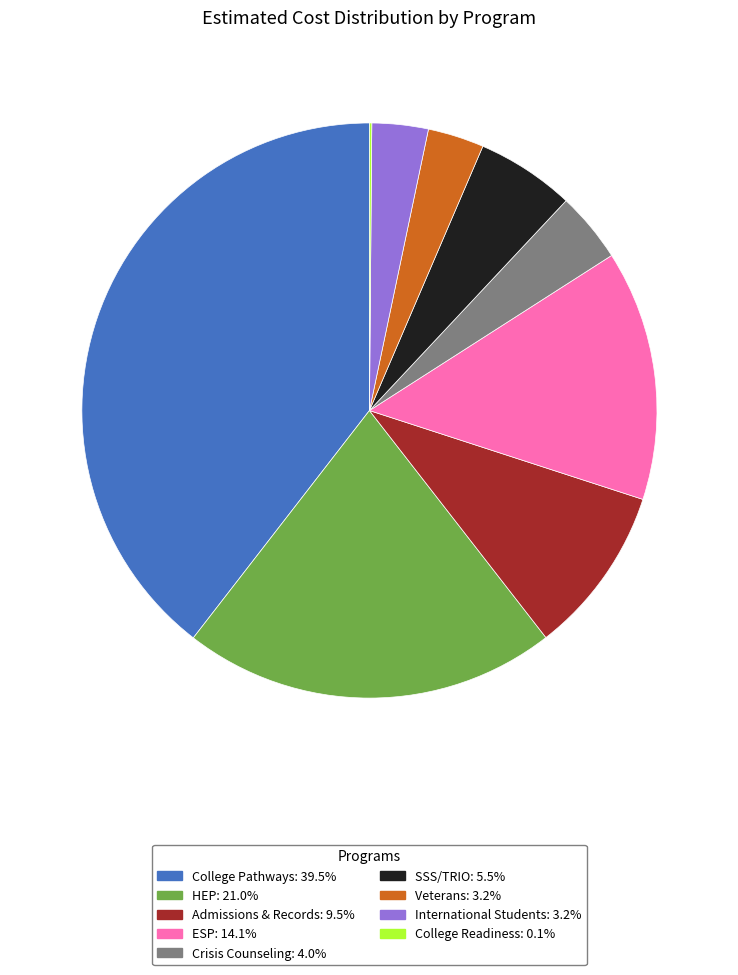

Which has a higher value, ESP or Admissions & Records?

ESP